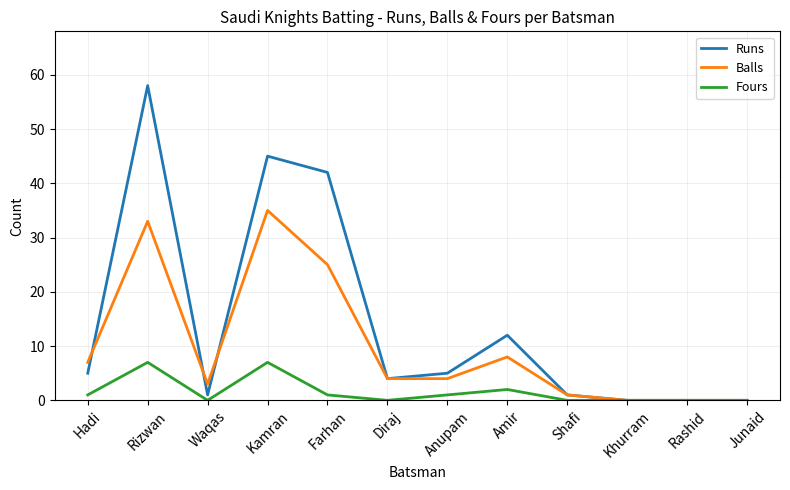

Reading right to left, list all the values displayed in this chart.

Runs: Junaid=0	Rashid=0	Khurram=0	Shafi=1	Amir=12	Anupam=5	Diraj=4	Farhan=42	Kamran=45	Waqas=1	Rizwan=58	Hadi=5
Balls: Junaid=0	Rashid=0	Khurram=0	Shafi=1	Amir=8	Anupam=4	Diraj=4	Farhan=25	Kamran=35	Waqas=3	Rizwan=33	Hadi=7
Fours: Junaid=0	Rashid=0	Khurram=0	Shafi=0	Amir=2	Anupam=1	Diraj=0	Farhan=1	Kamran=7	Waqas=0	Rizwan=7	Hadi=1